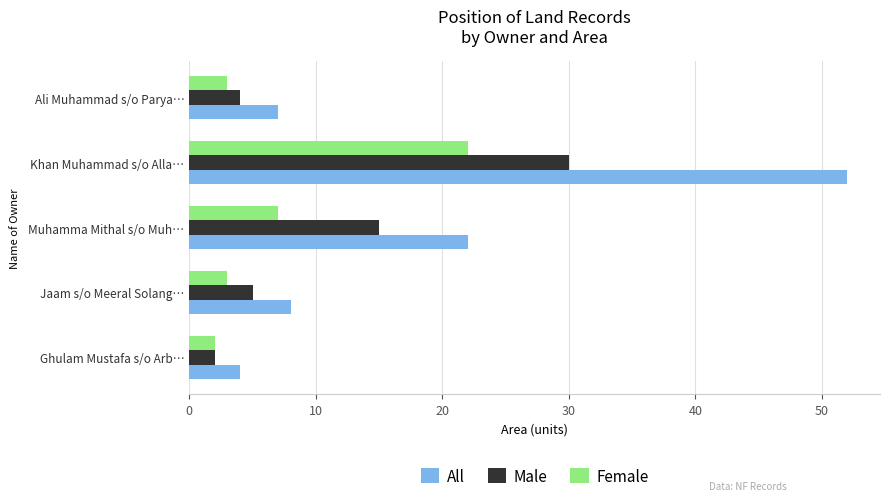

At Muhamma Mithal s/o Muh…, list the series in order from largest to smallest.

All, Male, Female